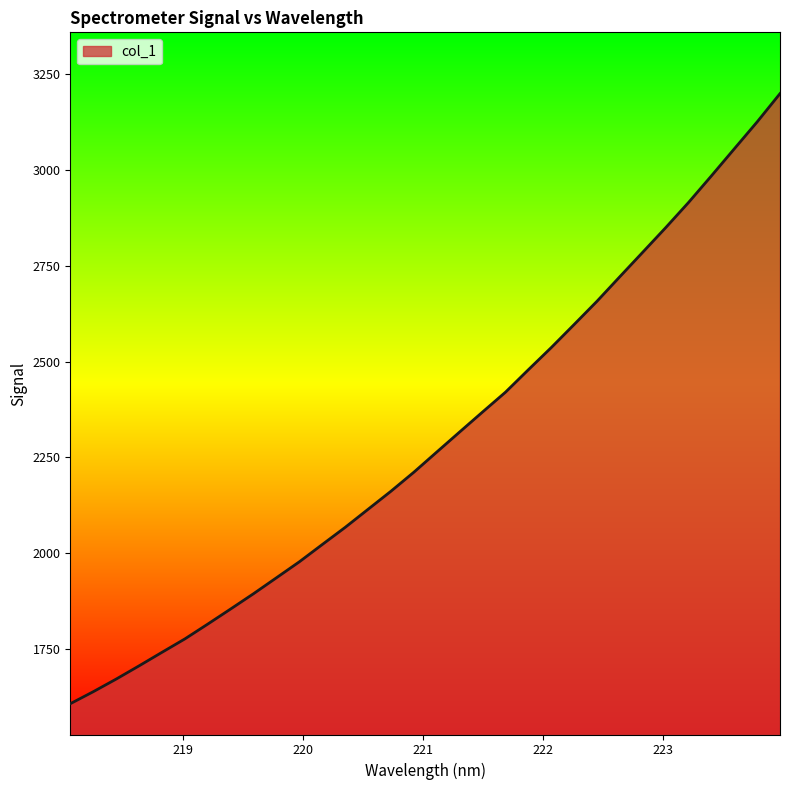

What is the difference between the maximum and minimum values?

1593.0